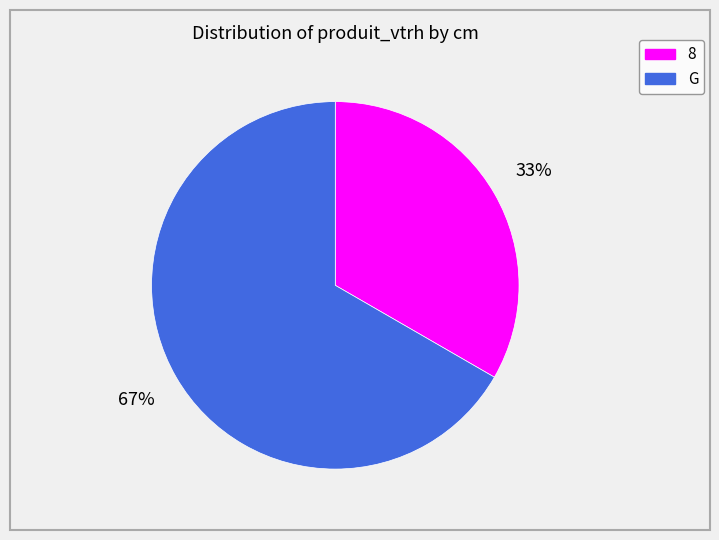

To the nearest percent, what percentage of the pie is G?

67%